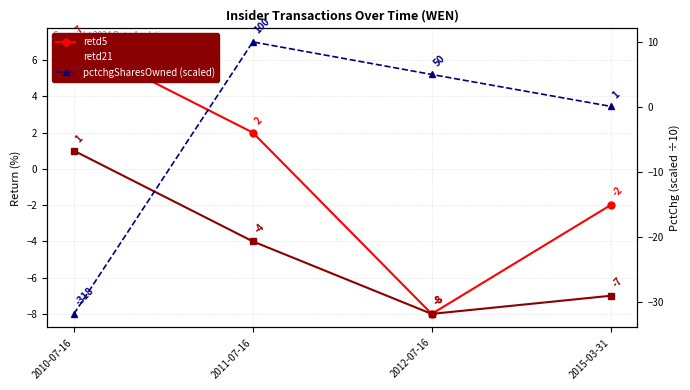

True or false: retd5 has more than 2 interior local peaks.

False